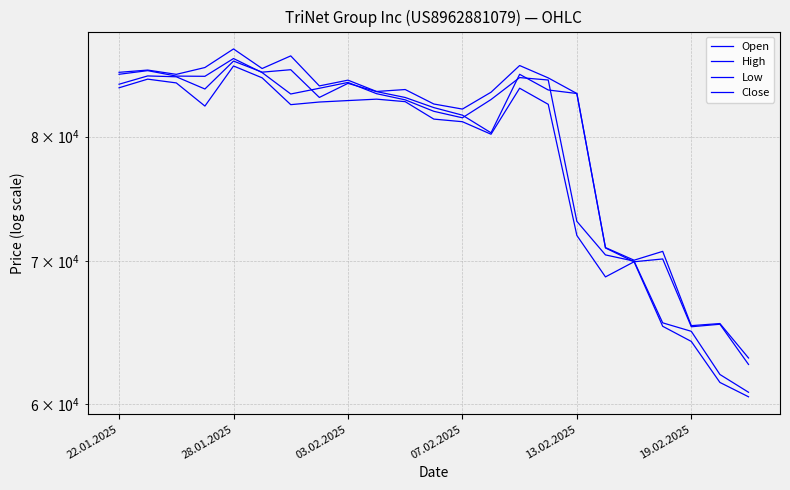

Does the chart have visible grid lines?

Yes